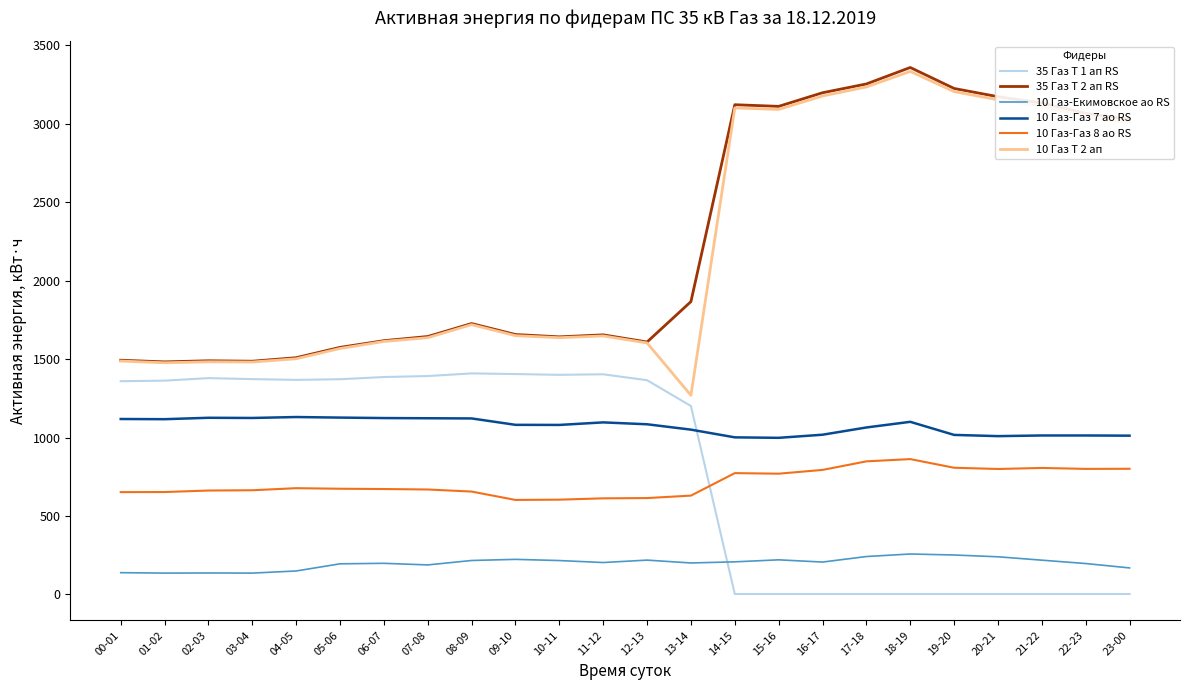

Between 02-03 and 20-21, which series saw the biggest shift?

35 Газ Т 2 ап RS